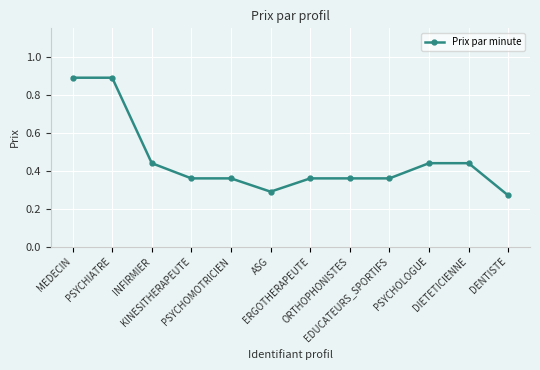

What is the difference between the second highest and second lowest values?

0.6